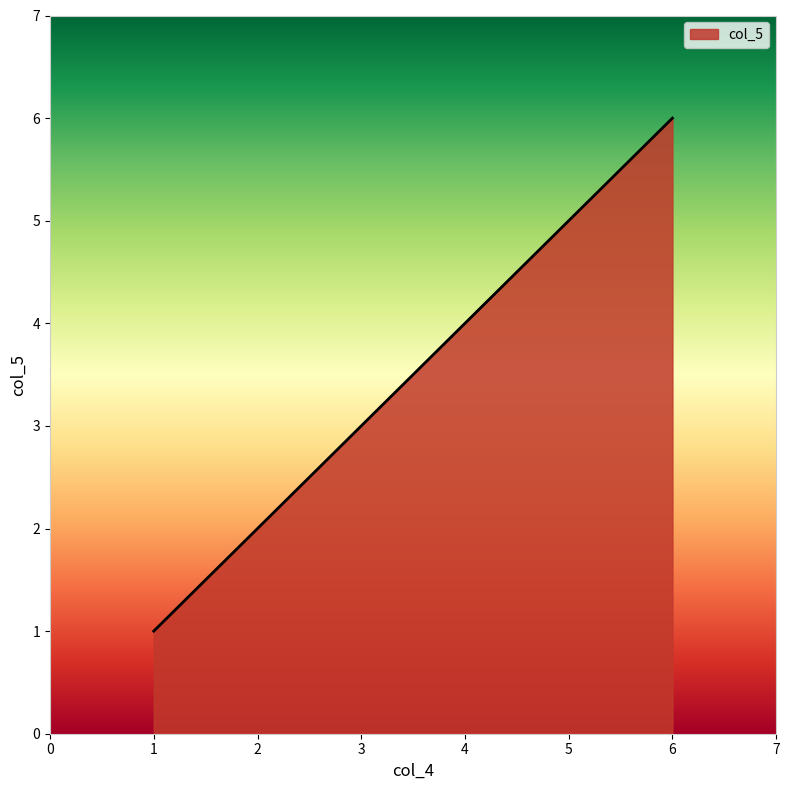

Reading left to right, extract all data points from this chart.

1	2	3	4	5	6